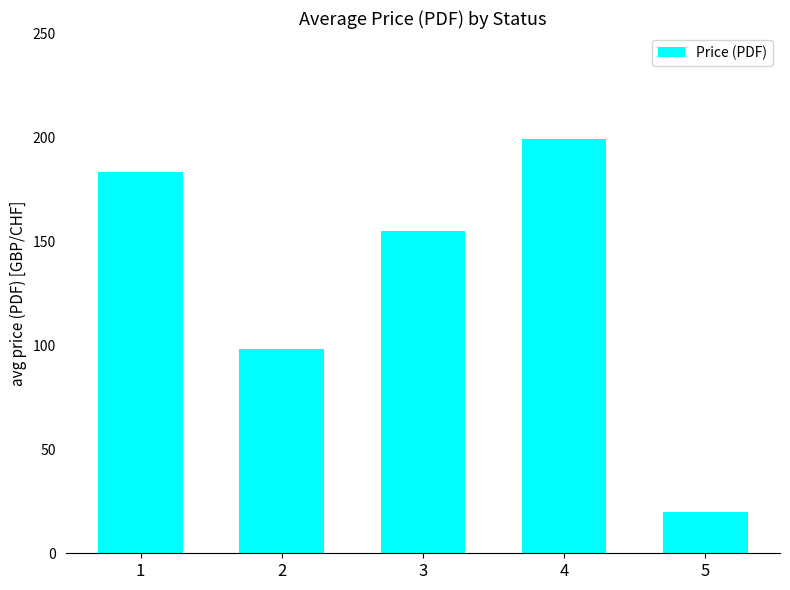

What is the approximate value at 3?

155.0